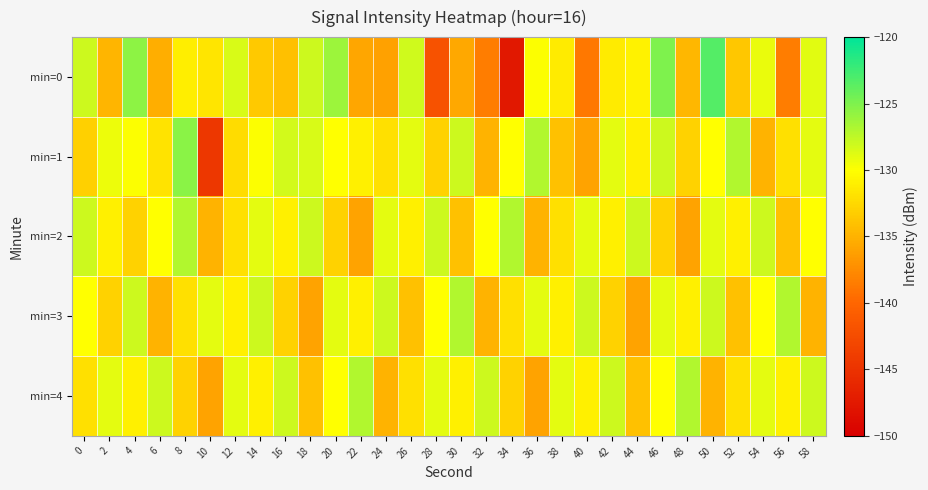

What is the maximum value shown in the chart?

-123.3